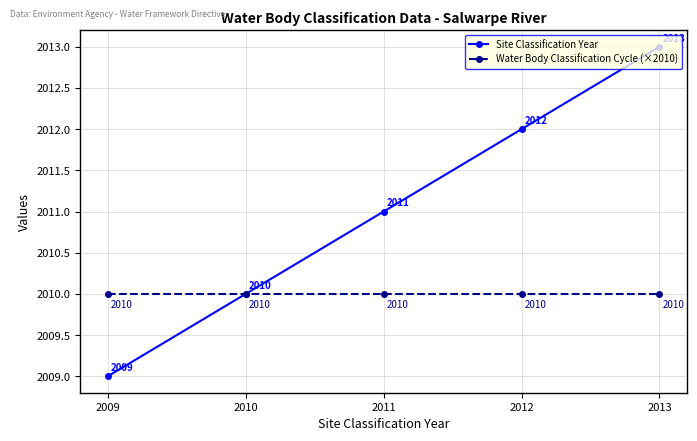

Reading left to right, extract all data points from this chart.

Site Classification Year: 2009=2009	2010=2010	2011=2011	2012=2012	2013=2013
Water Body Classification Cycle (×2010): 2009=2010	2010=2010	2011=2010	2012=2010	2013=2010